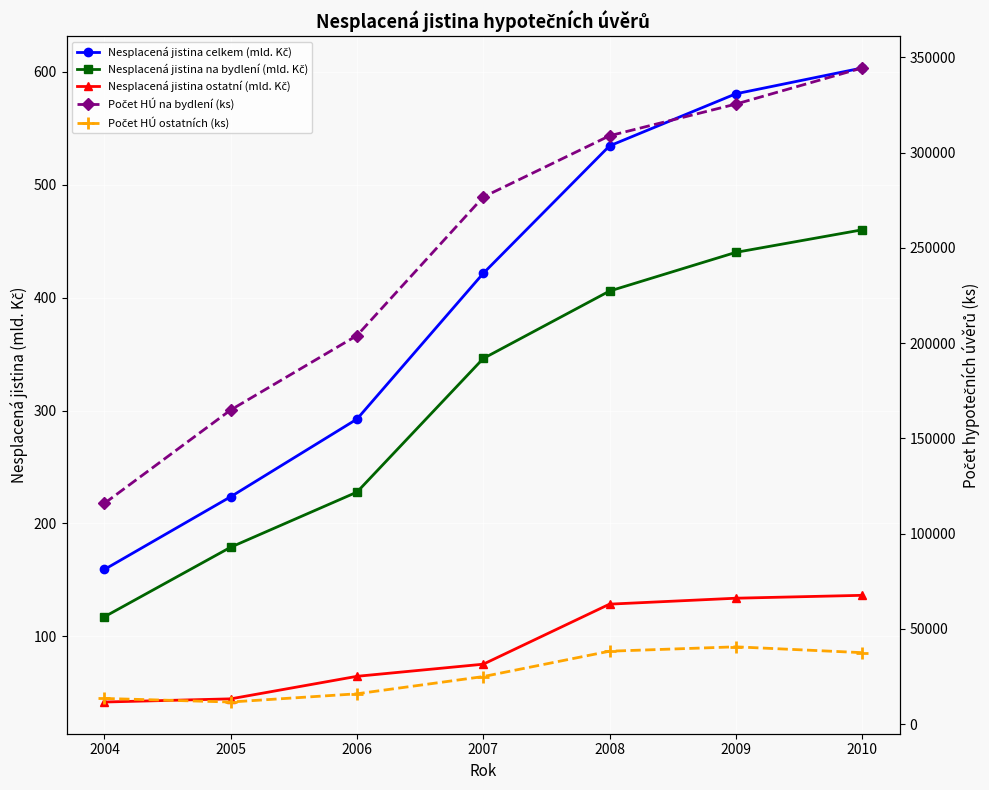

Which series has the largest range (max minus min)?

Počet HÚ na bydlení (ks)